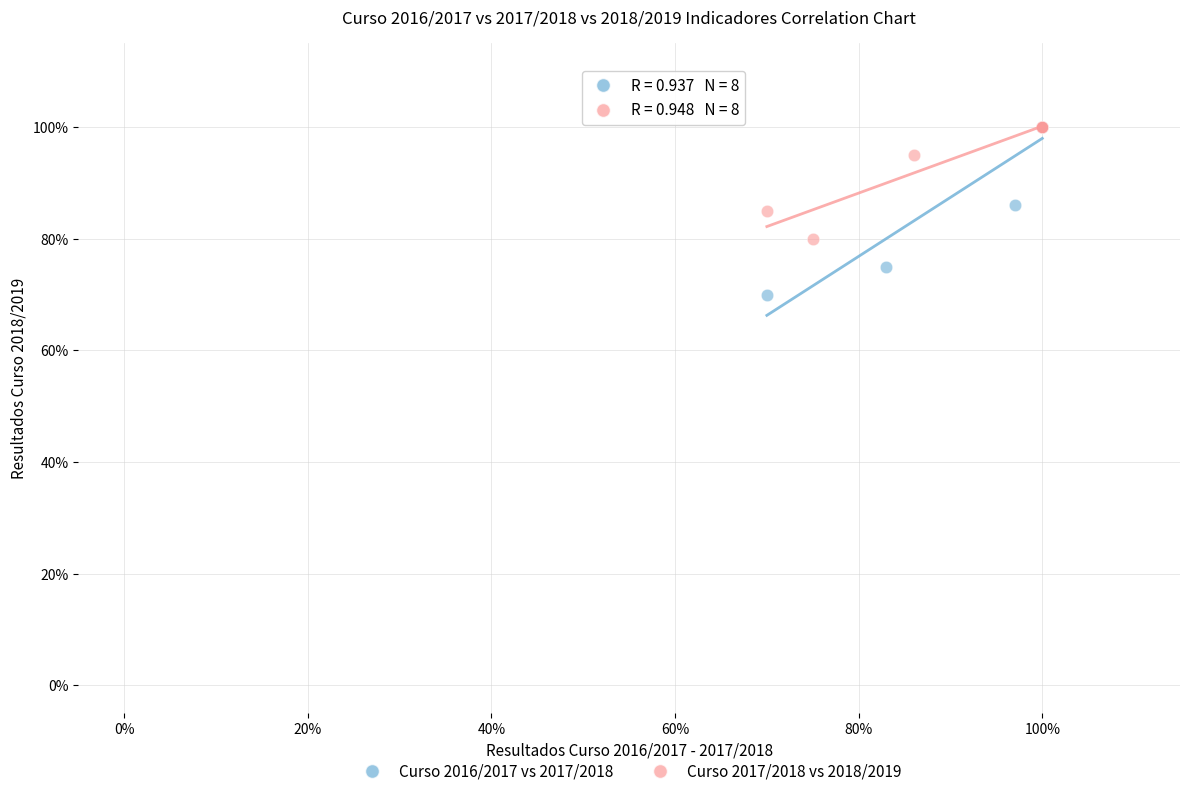

Which series has the largest Y range (max minus min)?

Curso 2016/2017 vs 2017/2018